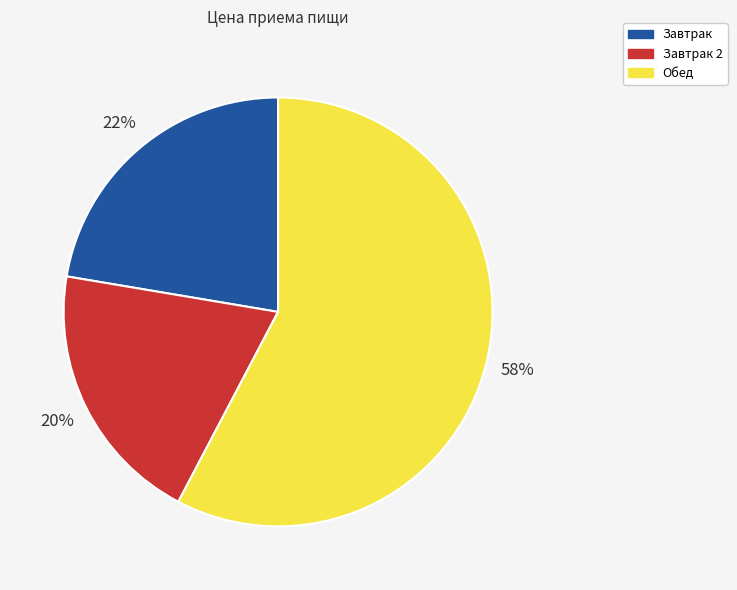

Is there any slice that represents more than half of the pie?

Yes